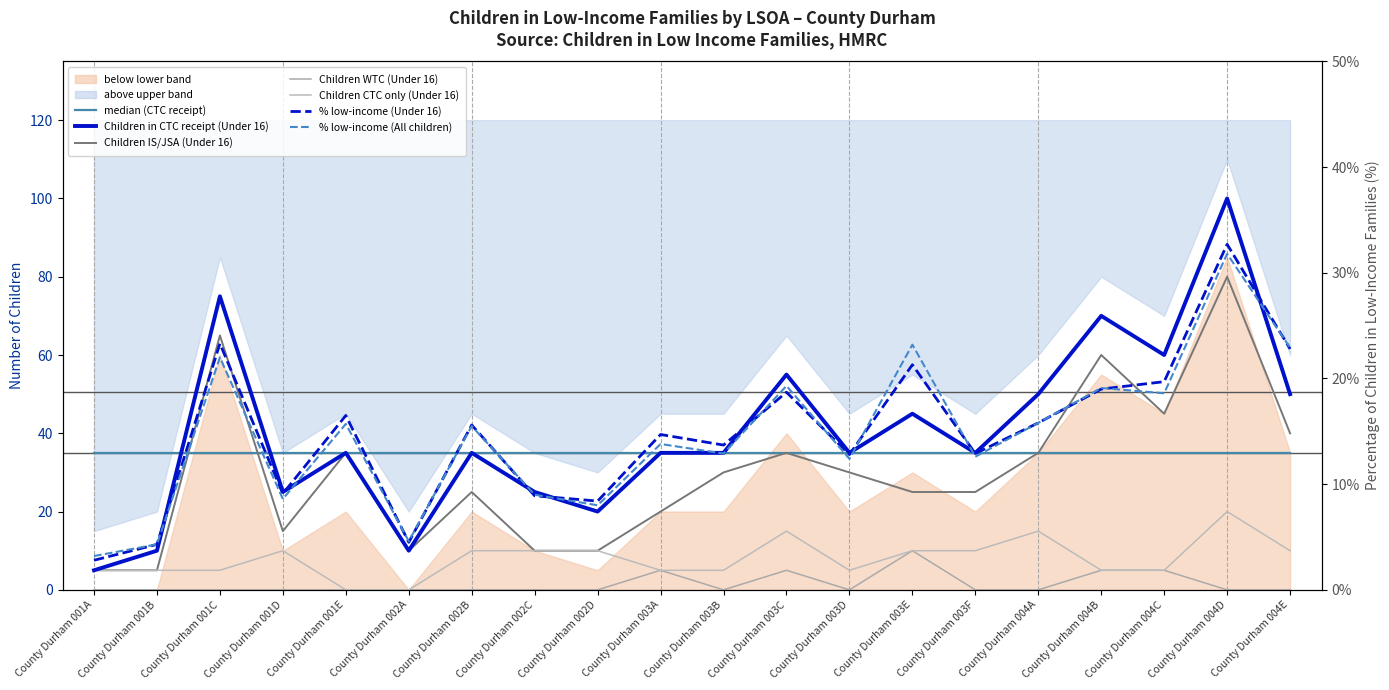

Which category has the lowest value in the Children CTC receipt (Under 16) series?

County Durham 001A